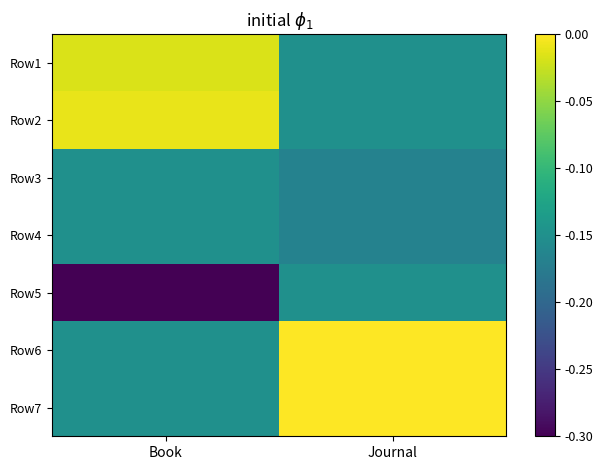

What is the total value across all series at Book?

-0.9